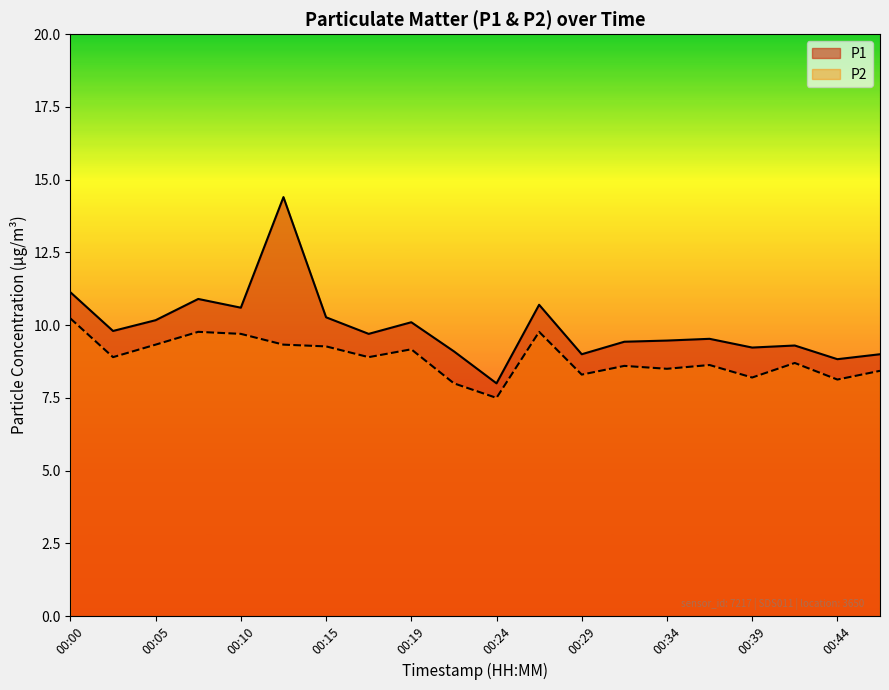

How many categories are shown in the chart?

20